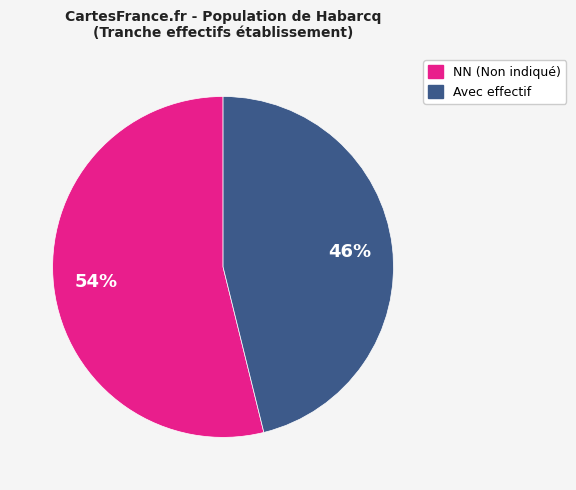

How many slices are in this pie chart?

2